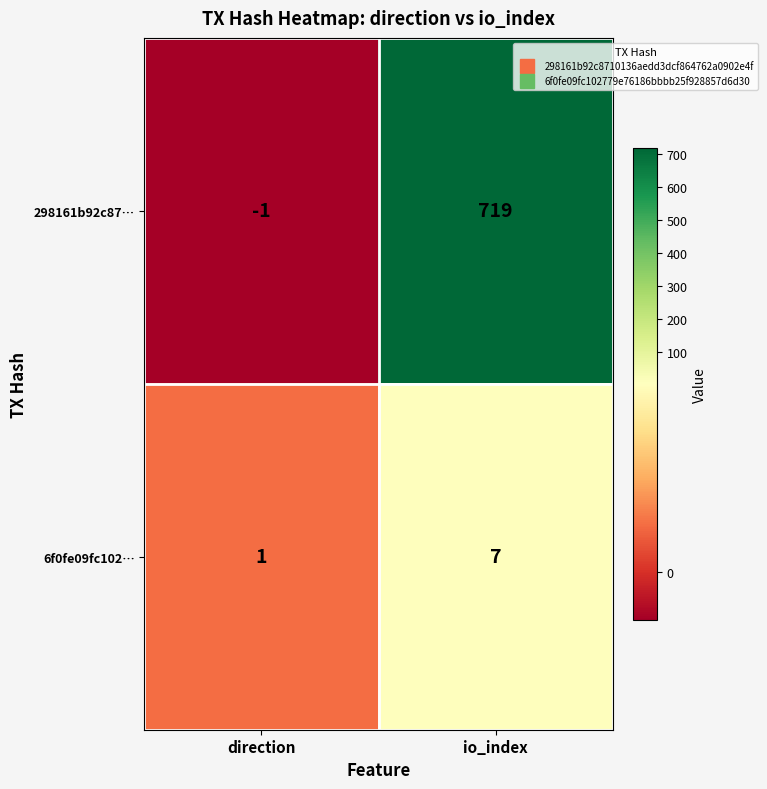

The value of 6f0fe09fc102… at io_index is 7. True or false?

True